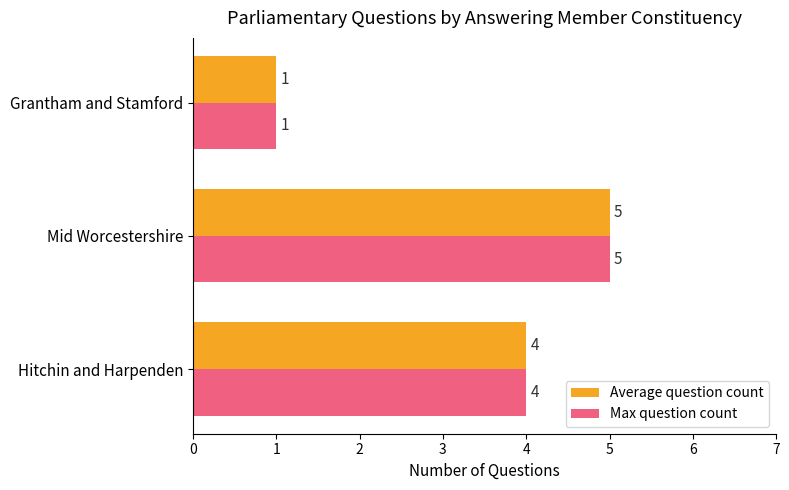

Is it true that Average question count equals 5 at Mid Worcestershire?

True